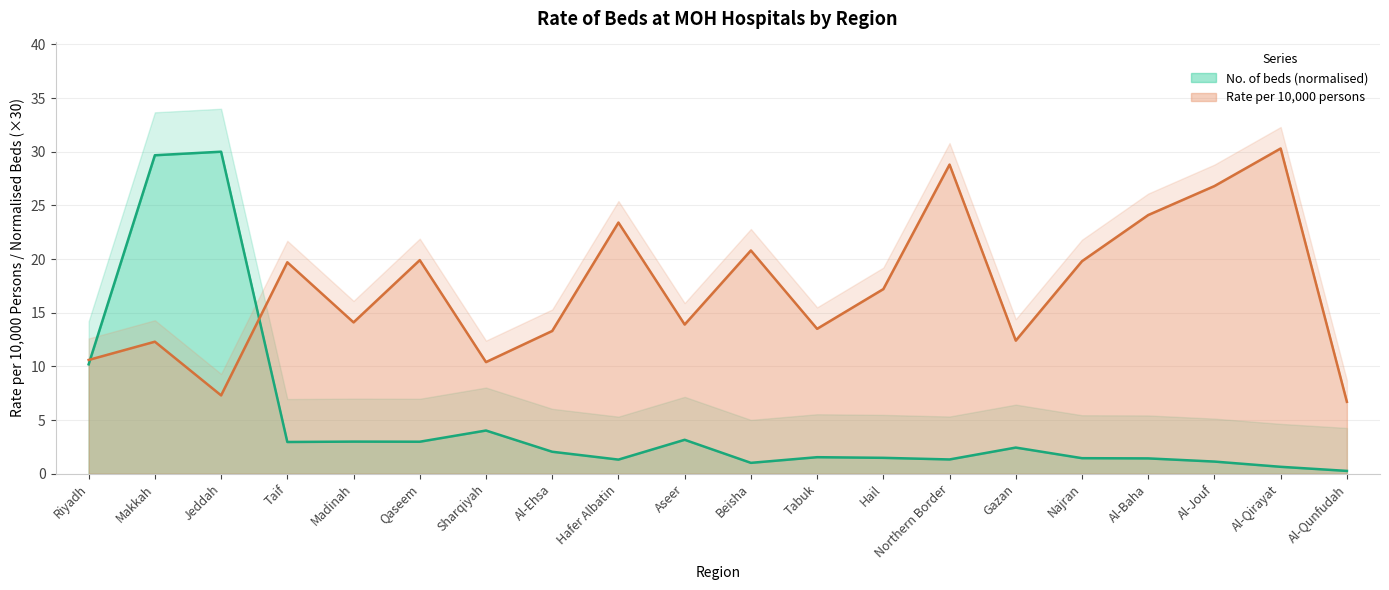

What is the label of the 5th point from the right?

Najran